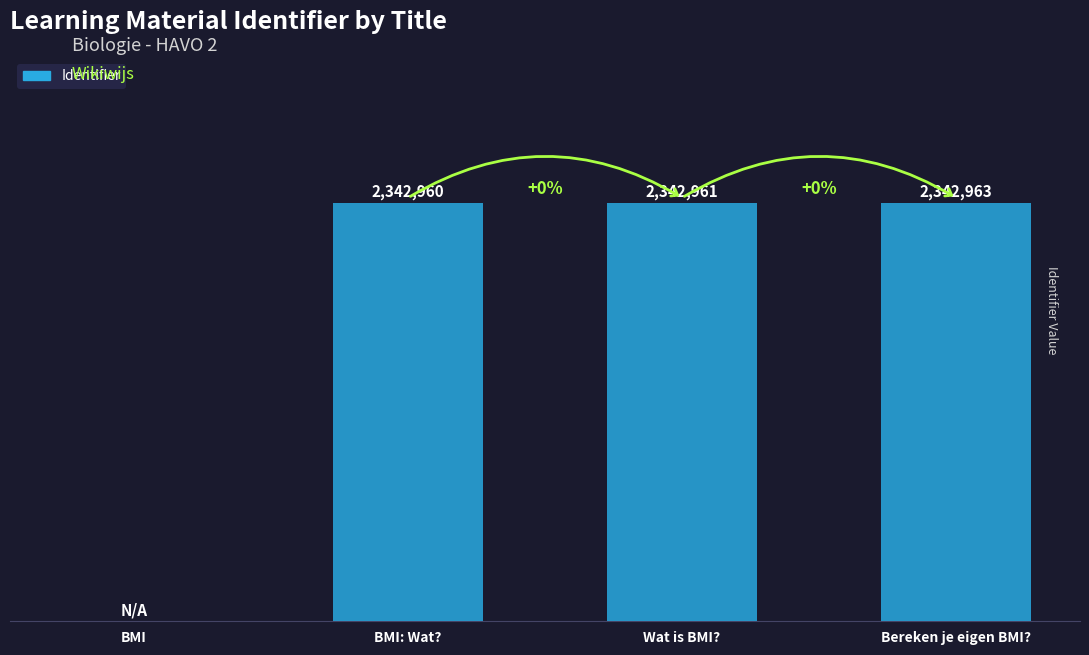

The value at BMI is -1601136. True or false?

False